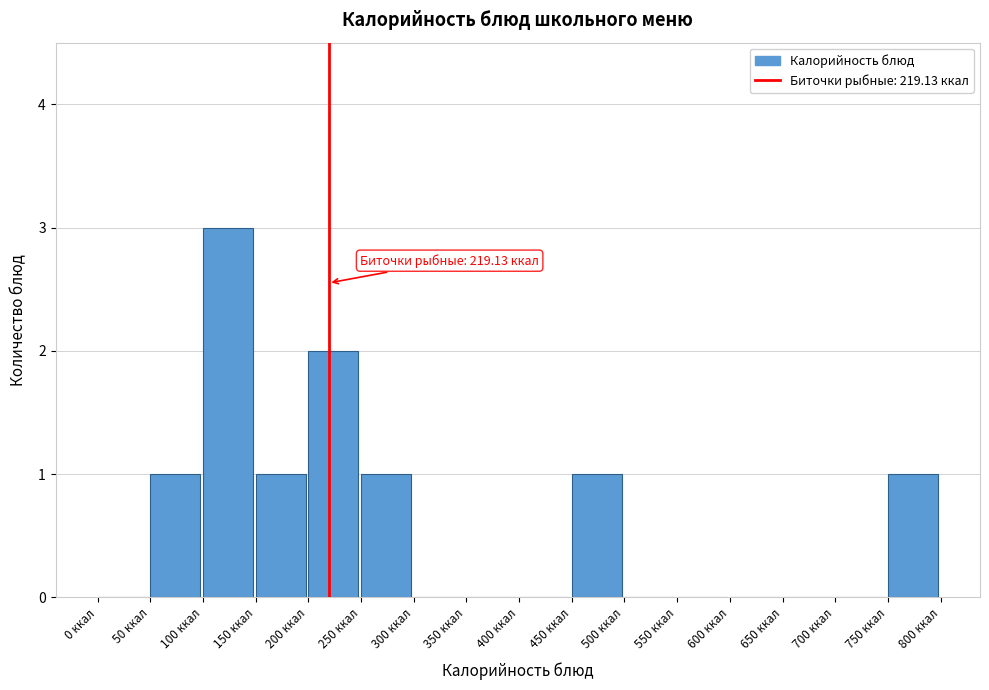

Over which range of the x-axis is the bar tallest?

100 to 150